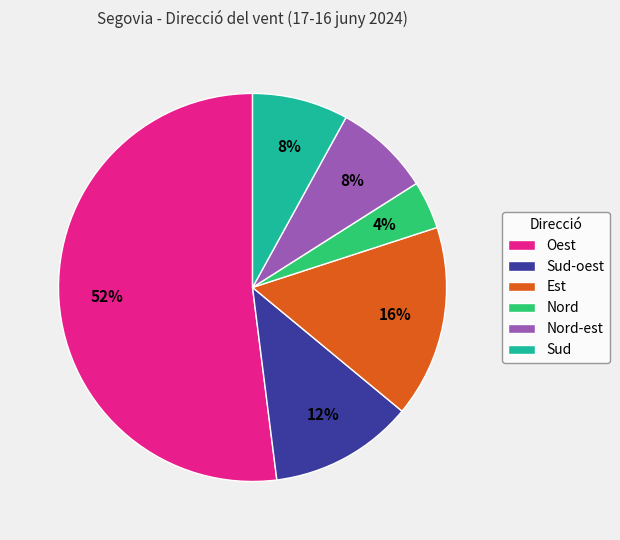

Is there a majority slice in this chart?

Yes